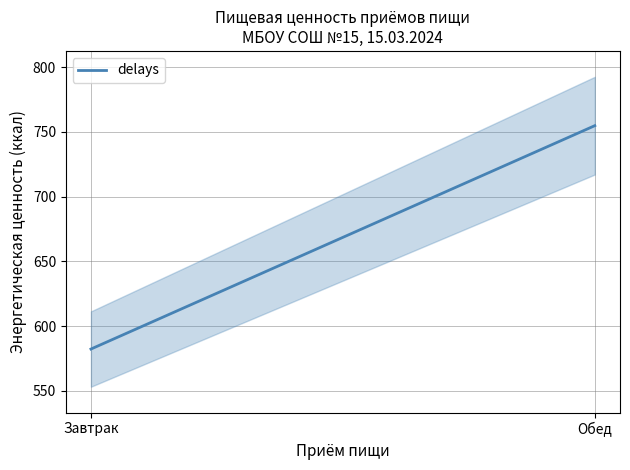

What is the sum of the values at Завтрак and Обед?

1337.0